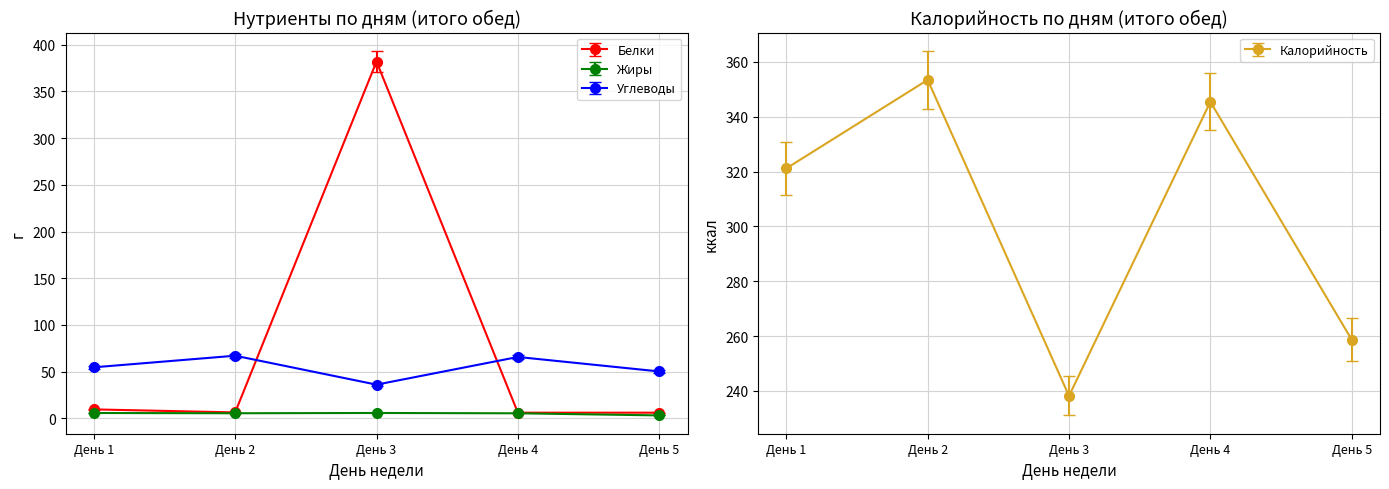

At which label does Белки first exceed 6?

День 1